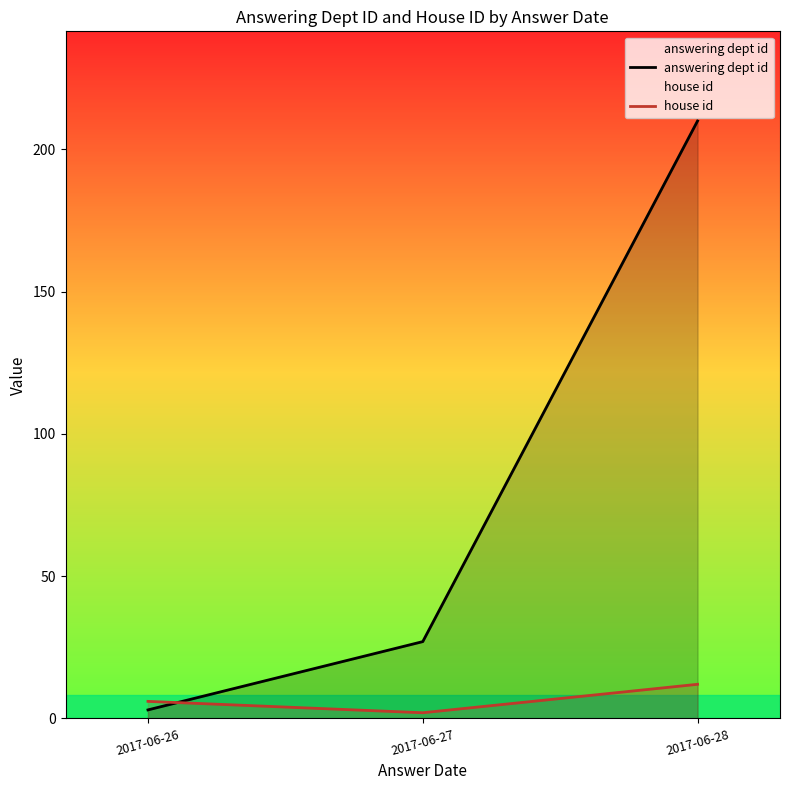

At how many categories does at least one series exceed 60?

1